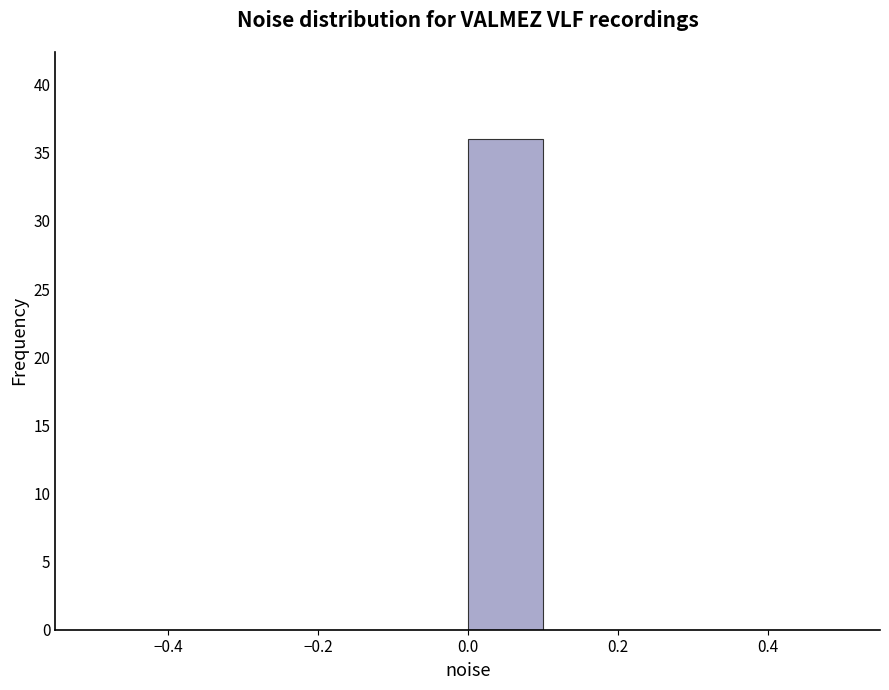

What is the height of the bar covering 0.0 to 0.1 on the x-axis? The values are not printed on the chart, so give them approximately, as read against the axis.

36